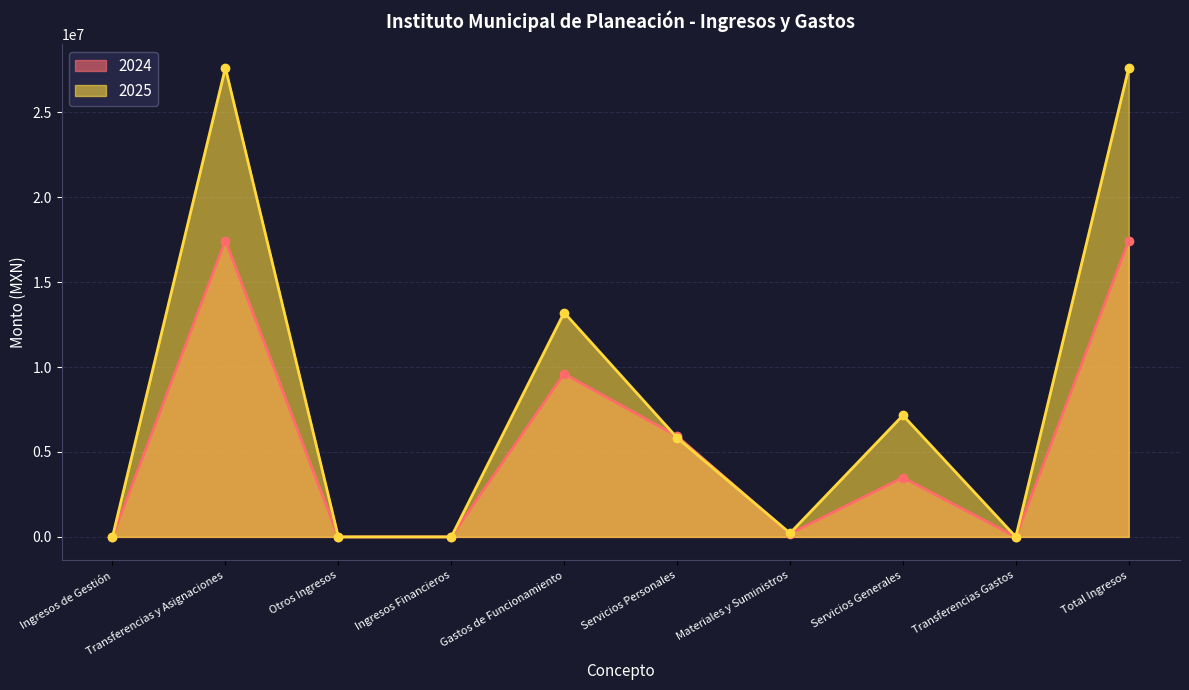

What is the approximate value of 2024 at Ingresos de Gestión?

0.4